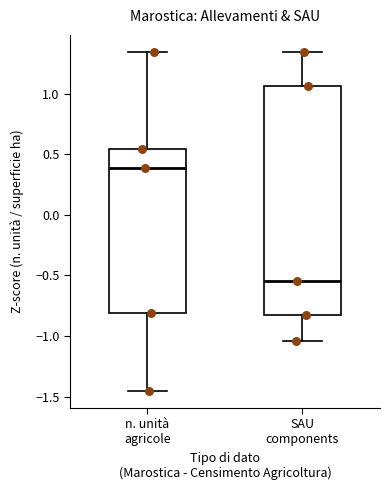

Reading left to right, read every box against the y-axis: the position of its median line, the range the box covers, and the ends of its whiskers. The values are not printed on the chart, so give them approximately, as read against the axis.

n. unità agricole: median 0.40, box -0.80 to 0.55, whiskers -1.45 to 1.35
SAU components: median -0.55, box -0.80 to 1.05, whiskers -1.05 to 1.35